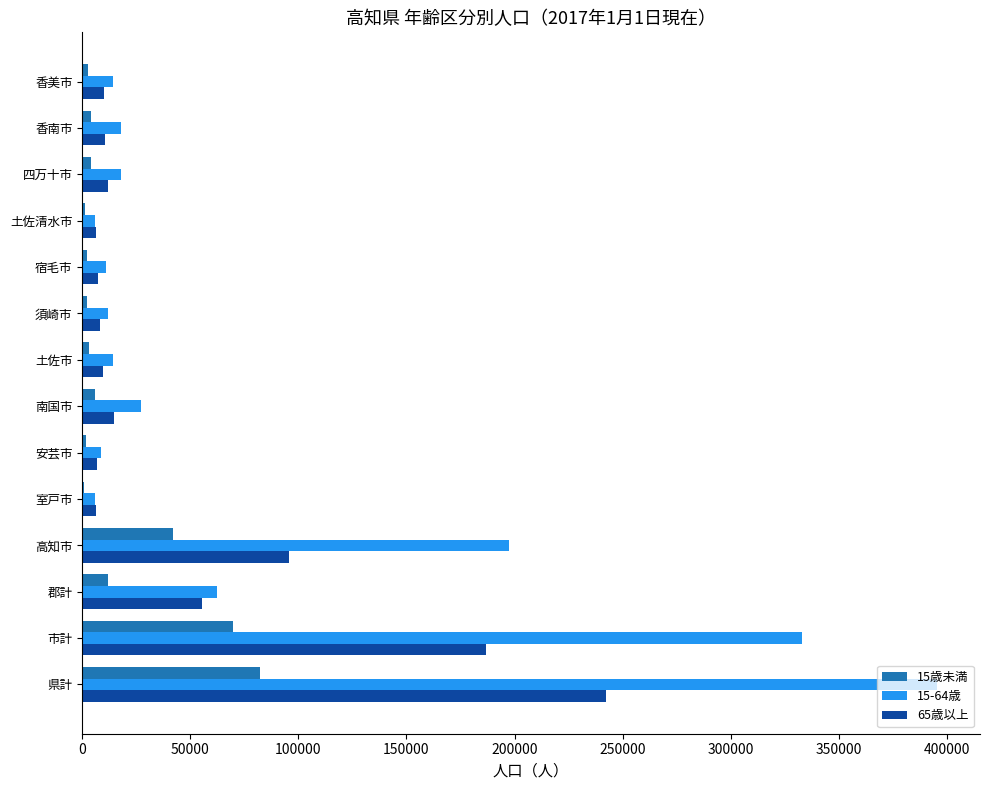

Between 市計 and 高知市, which series saw the biggest shift?

15-64歳